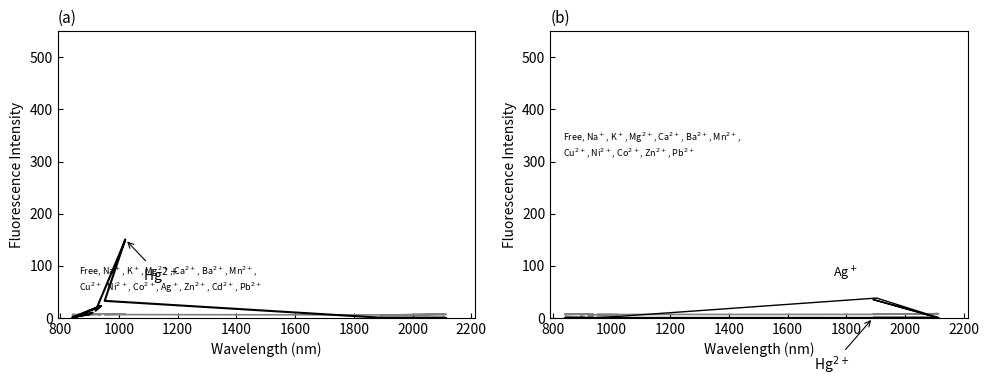

What is the total value across all series at 1200?

12.8